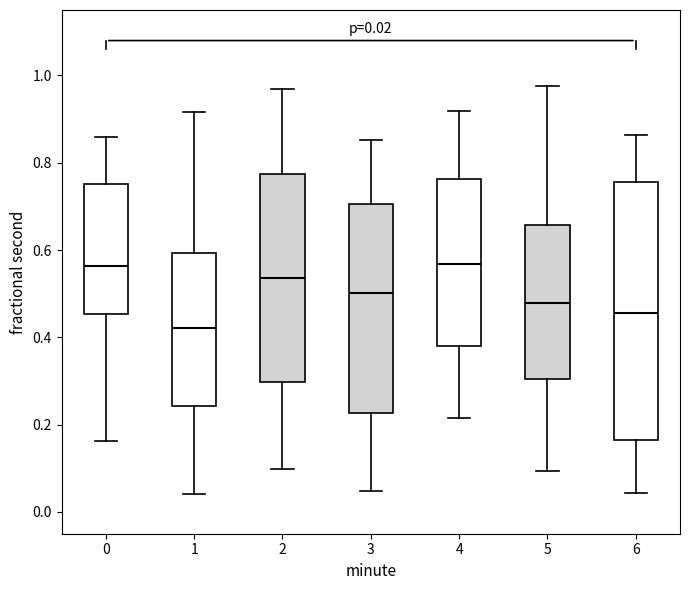

Which box is the tallest, from its lower edge to its upper edge?

6